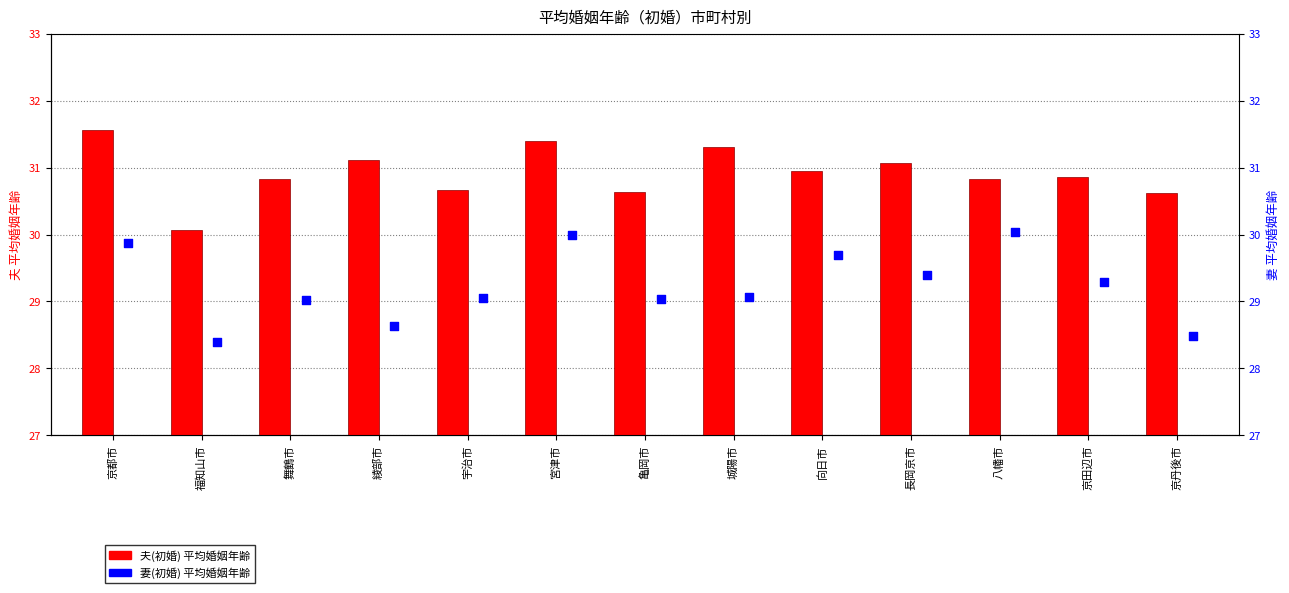

What are all the series names shown in the legend?

夫(初婚), 妻(初婚)